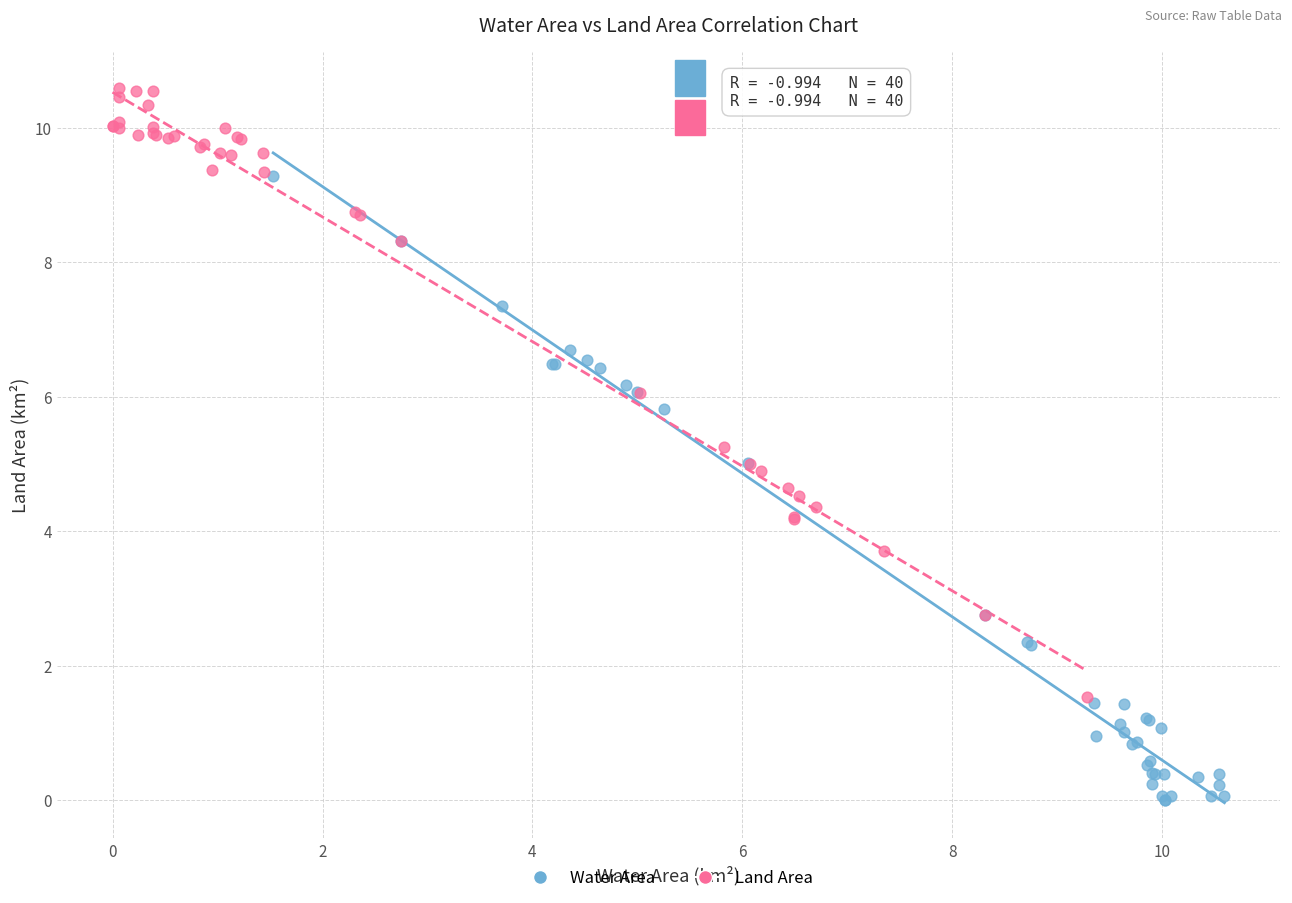

Which series contains the lowest Y value?

Water Area